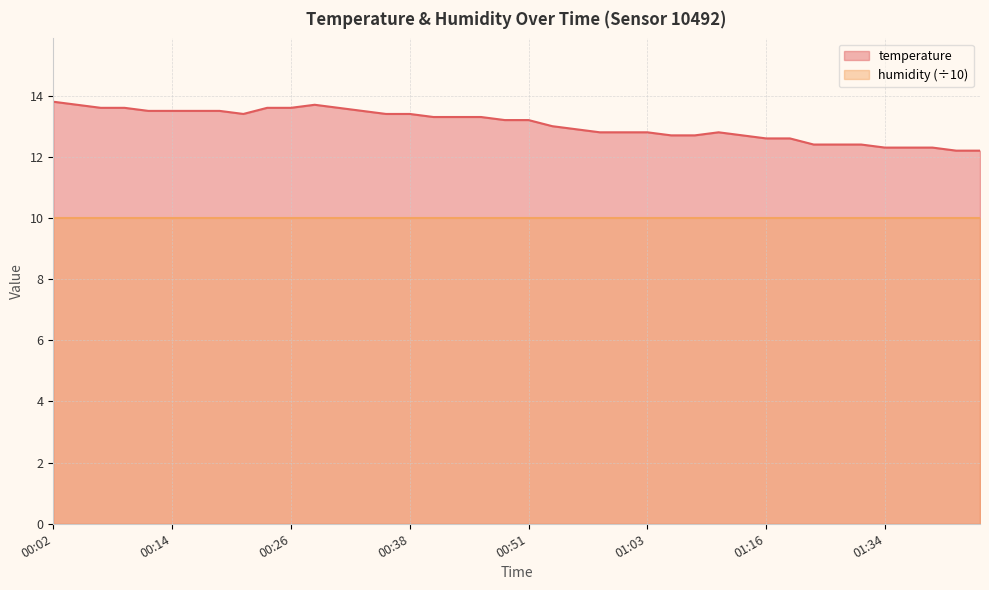

Reading right to left, transcribe all the data shown in this chart.

01:44=12.2	01:41=12.2	01:39=12.3	01:36=12.3	01:34=12.3	01:31=12.4	01:29=12.4	01:26=12.4	01:24=12.6	01:16=12.6	01:13=12.7	01:10=12.8	01:08=12.7	01:05=12.7	01:03=12.8	01:00=12.8	00:58=12.8	00:55=12.9	00:53=13.0	00:51=13.2	00:48=13.2	00:46=13.3	00:43=13.3	00:41=13.3	00:38=13.4	00:36=13.4	00:34=13.5	00:31=13.6	00:29=13.7	00:26=13.6	00:24=13.6	00:21=13.4	00:19=13.5	00:16=13.5	00:14=13.5	00:12=13.5	00:09=13.6	00:07=13.6	00:04=13.7	00:02=13.8